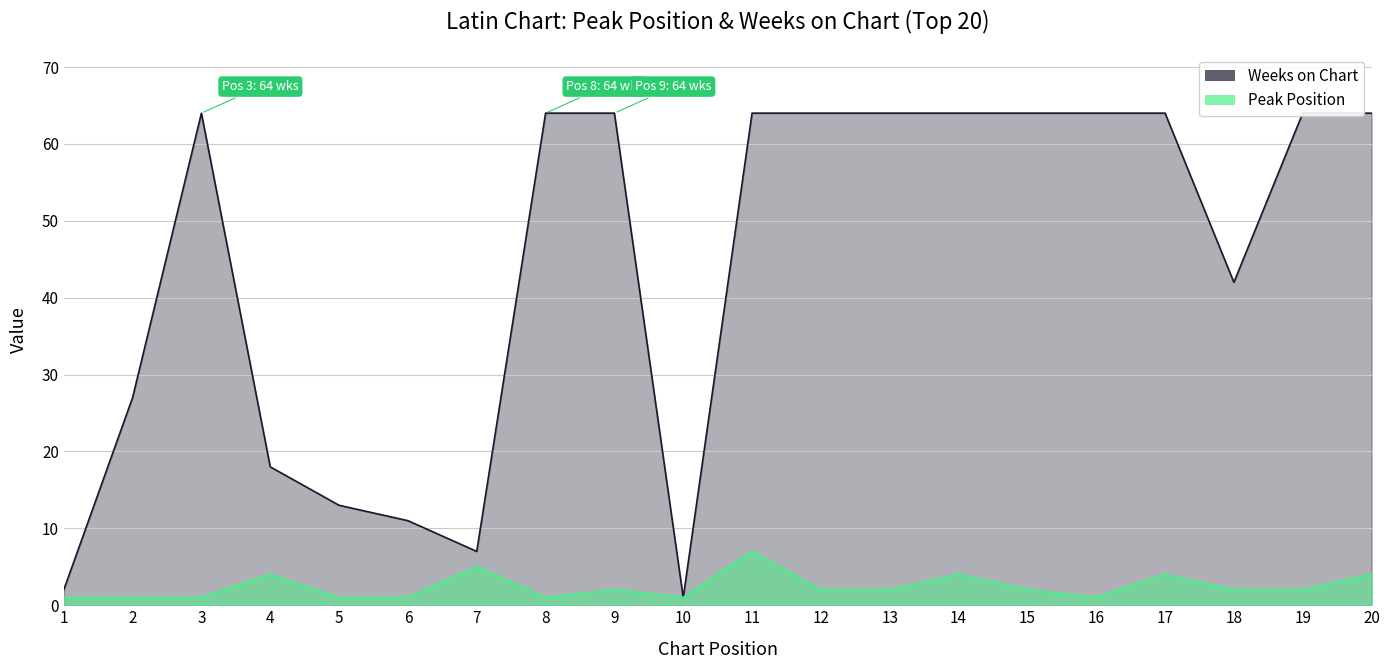

What is the difference between the maximum and minimum values in the Weeks on Chart series?

63